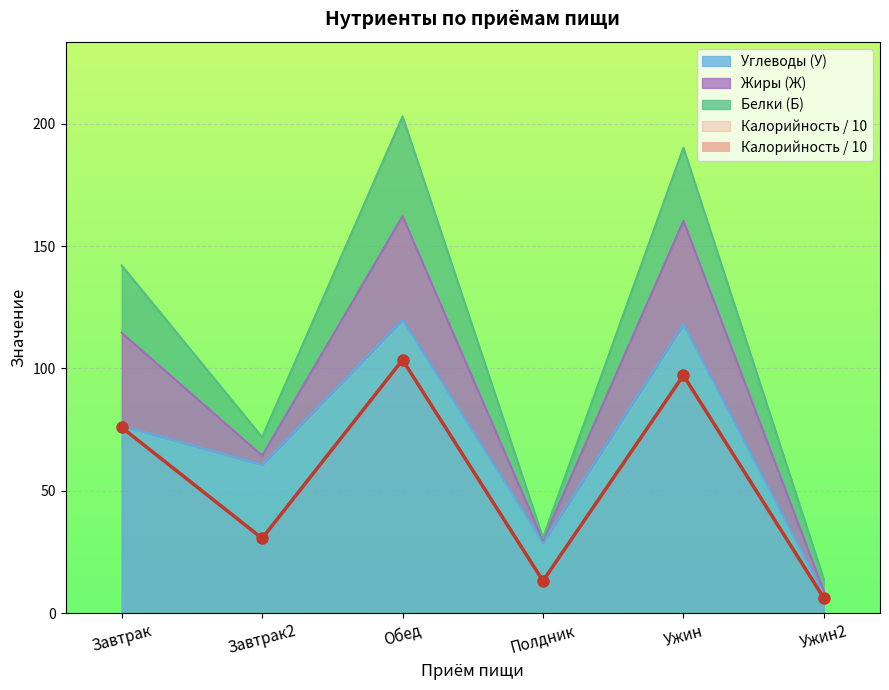

At which category is the sum across all series the highest?

Обед